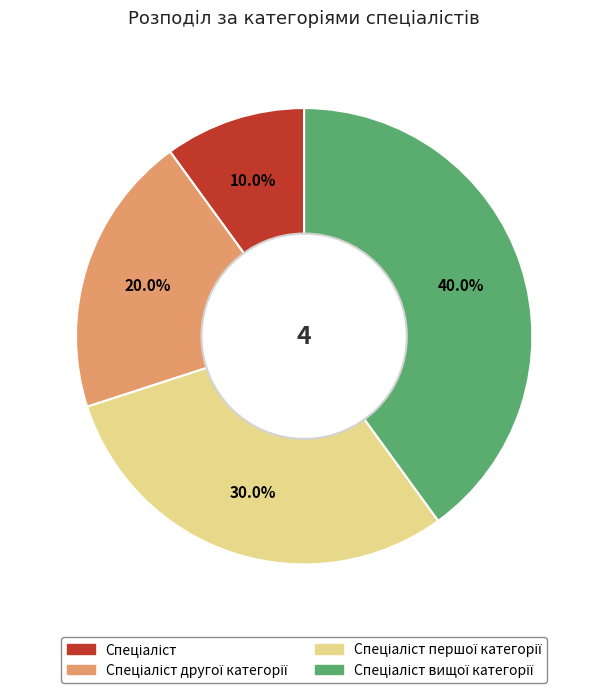

Is there a majority slice in this chart?

No